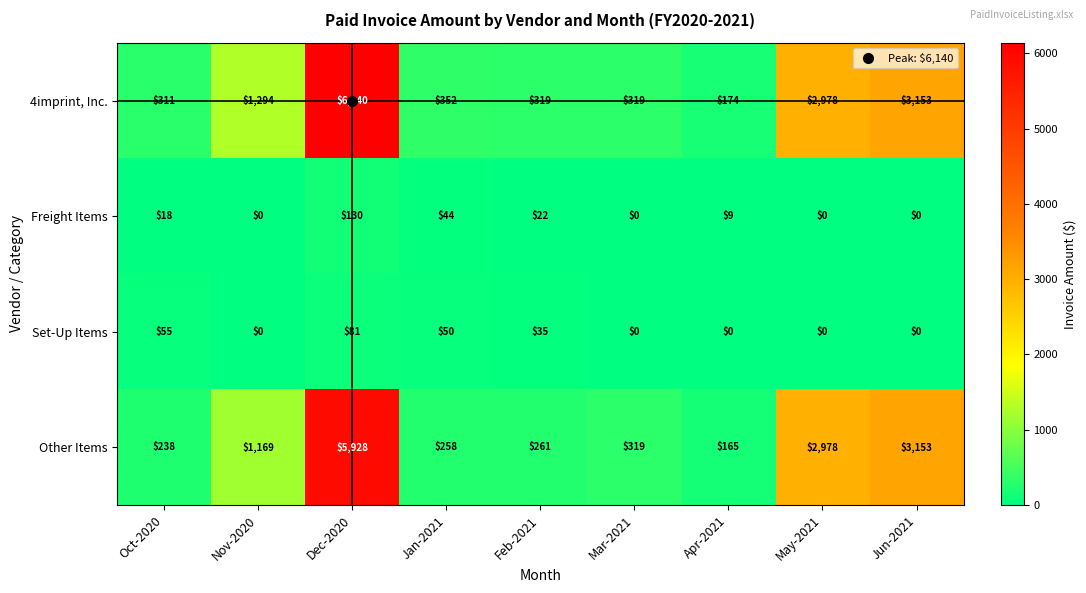

Count the number of categories in the chart.

9